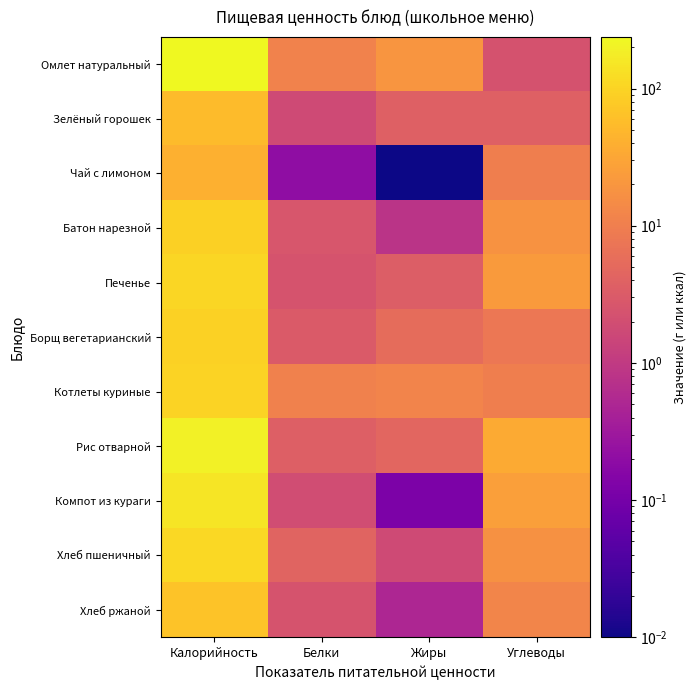

How many distinct data groups are displayed?

11